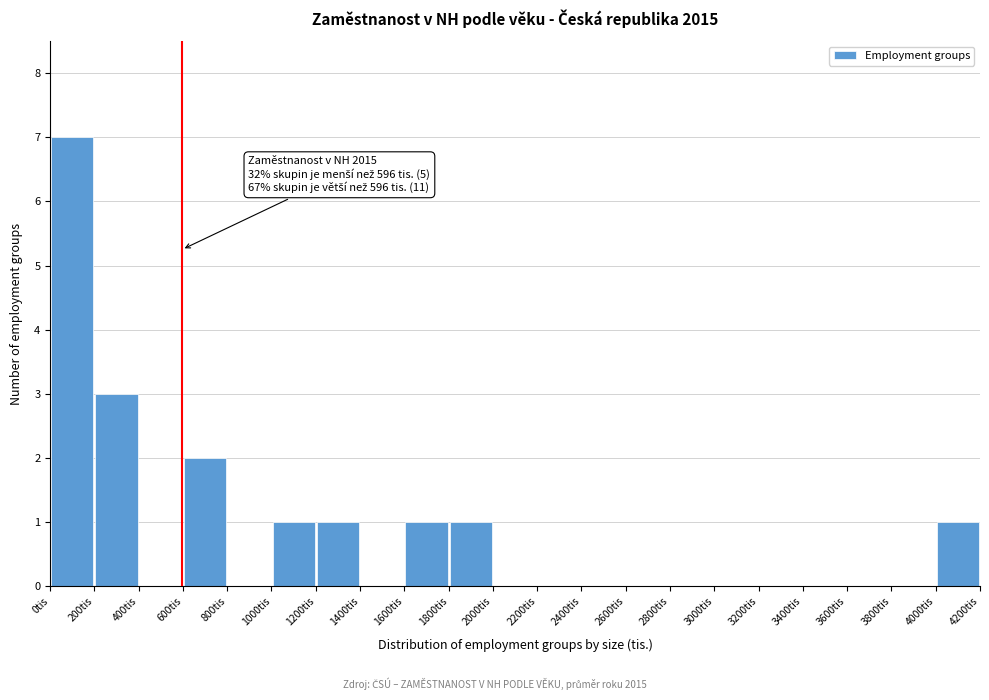

Which range on the x-axis has the tallest bar?

0 to 200